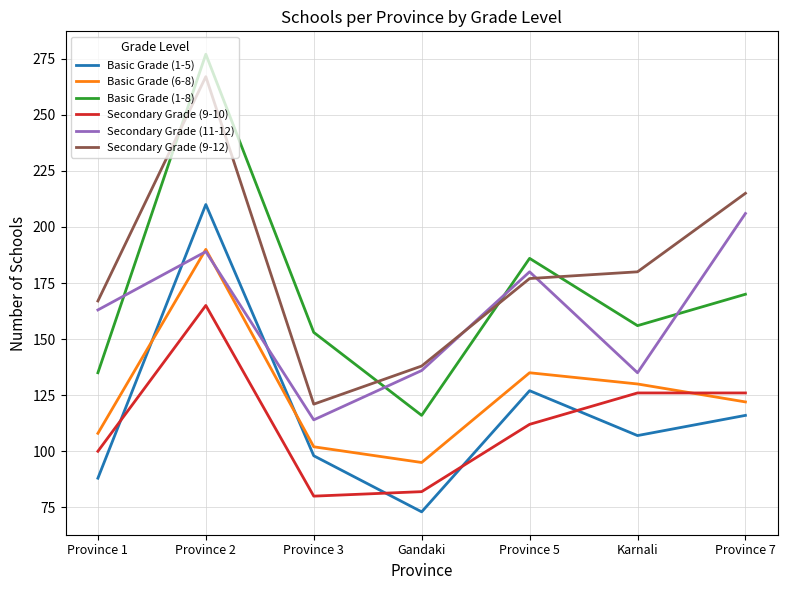

At which category is the sum across all series the highest?

Province 2